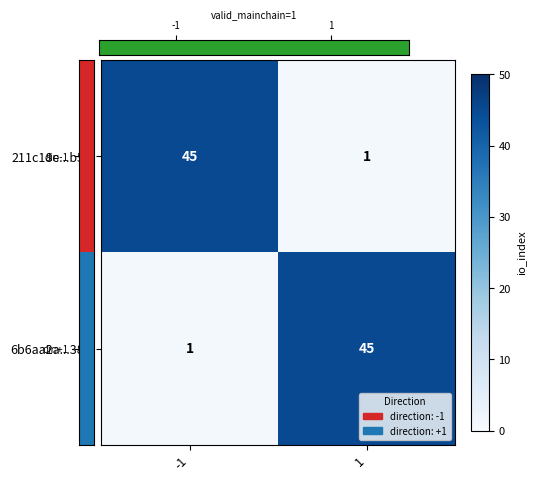

What is the difference between the 6b6aa2a...38d values at -1 and 1?

44